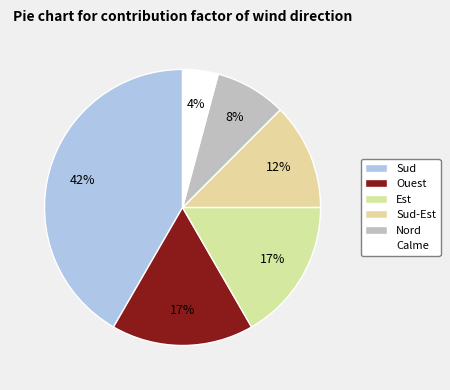

How many slices are in this pie chart?

6